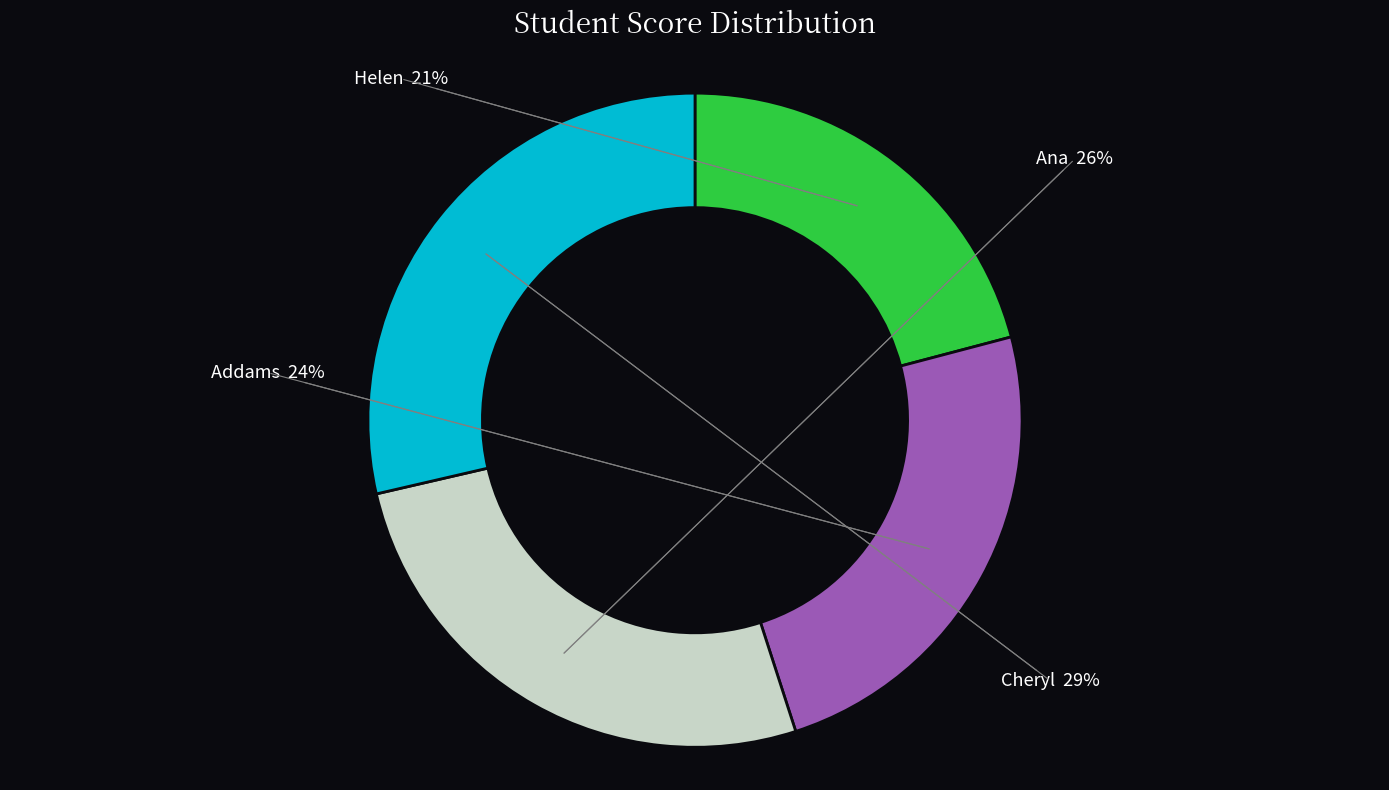

To the nearest percent, what is the average slice percentage?

25%